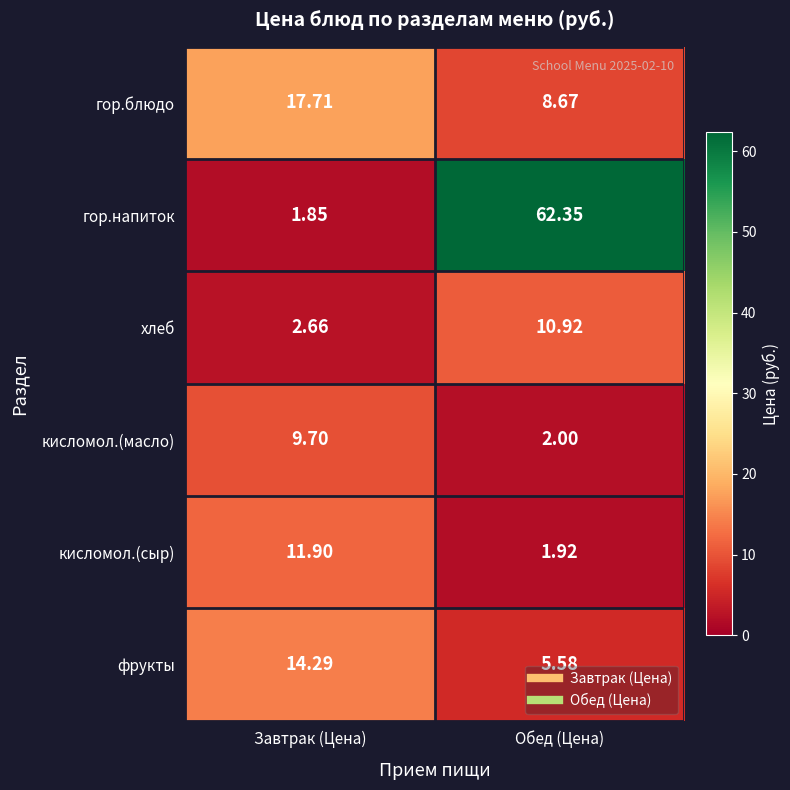

How many categories are shown in the chart?

2